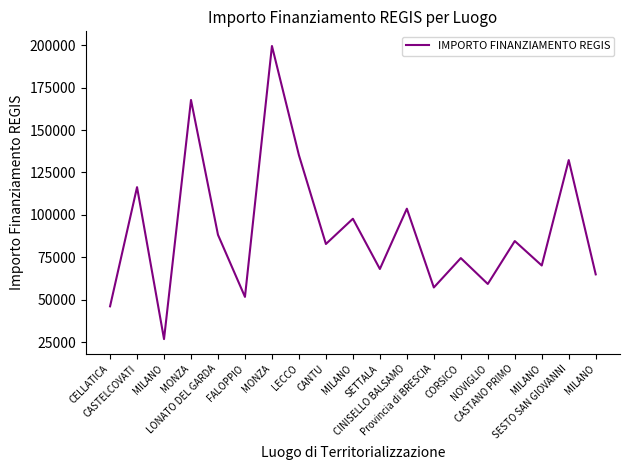

How many lines are shown in the chart?

1